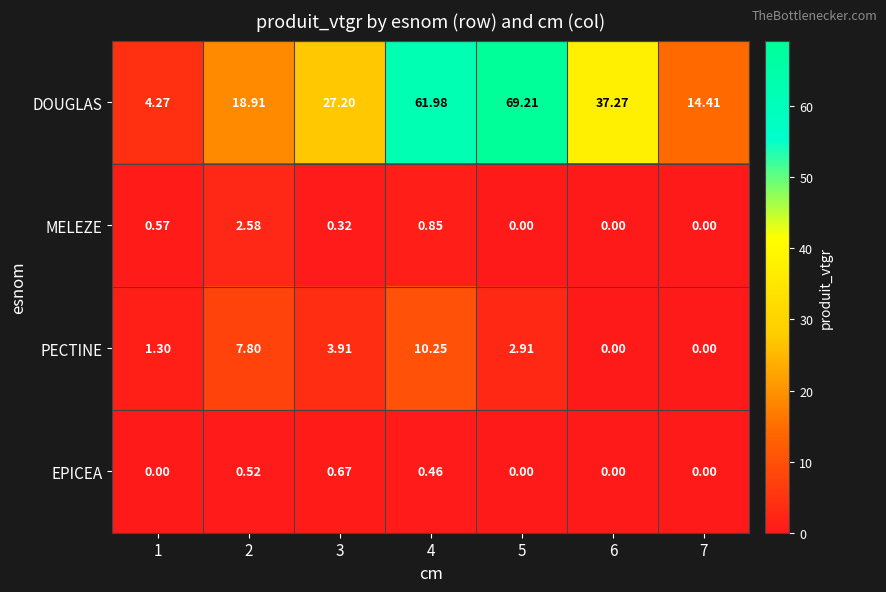

Which series changed the most between 4 and 5?

PECTINE